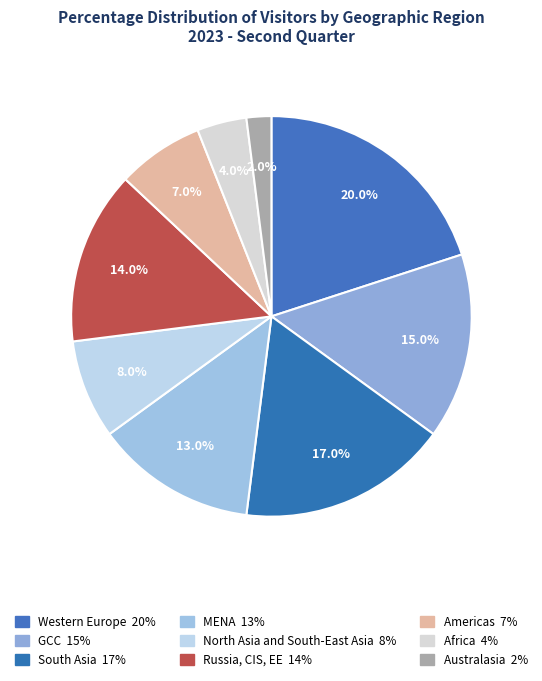

Combined, do GCC and Western Europe account for over 50%?

No